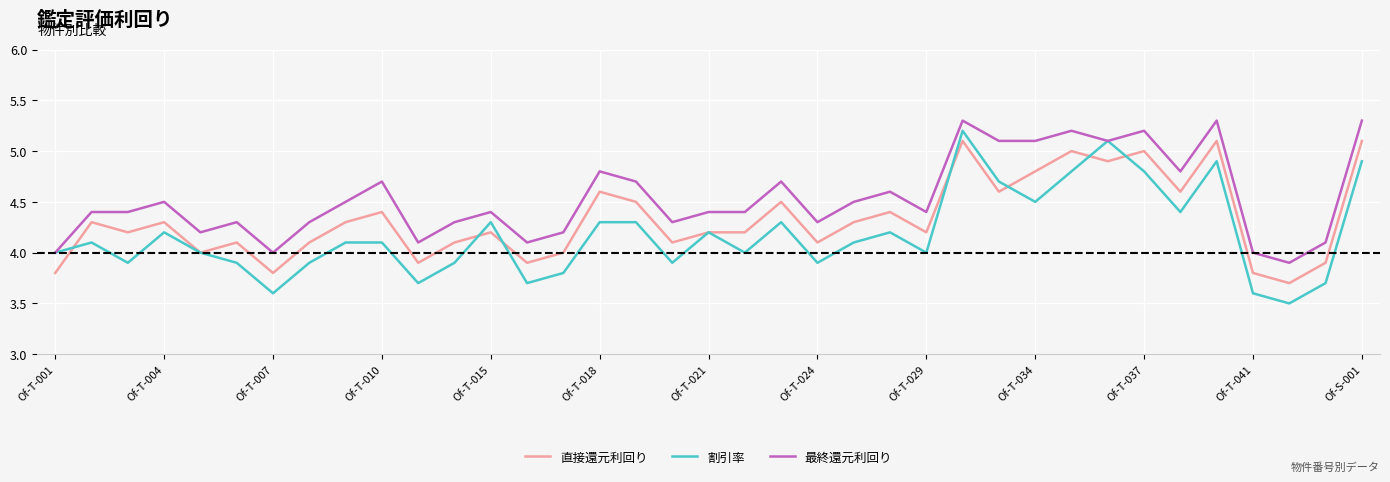

What is the lowest value of the 割引率 series?

3.5